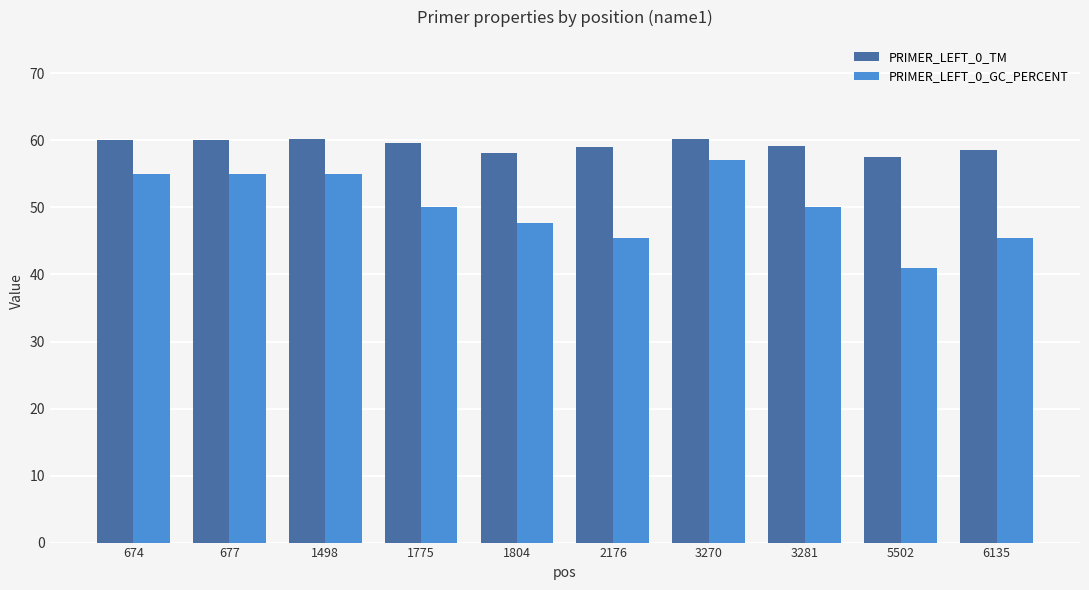

What is the difference between the highest and lowest values at 674?

5.1